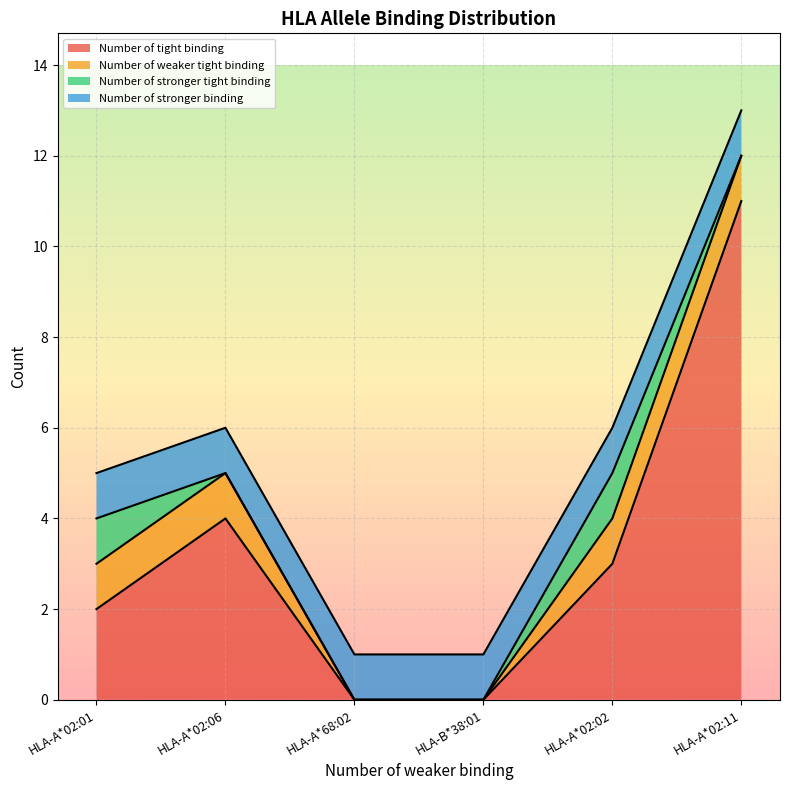

What is the value of the Number of tight binding point at the 6th from the left?

11